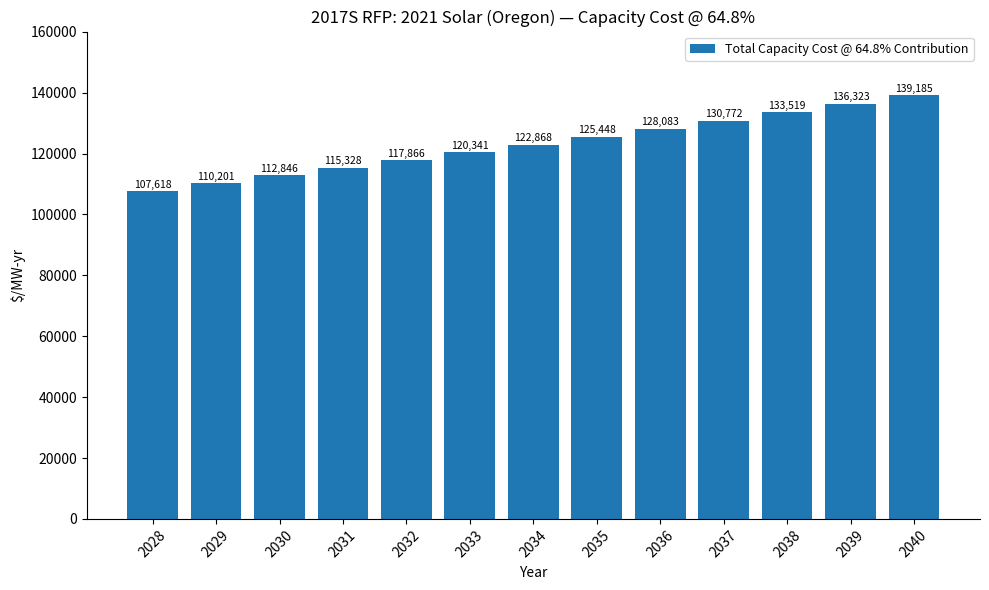

At which label does the data first exceed 122868?

2034